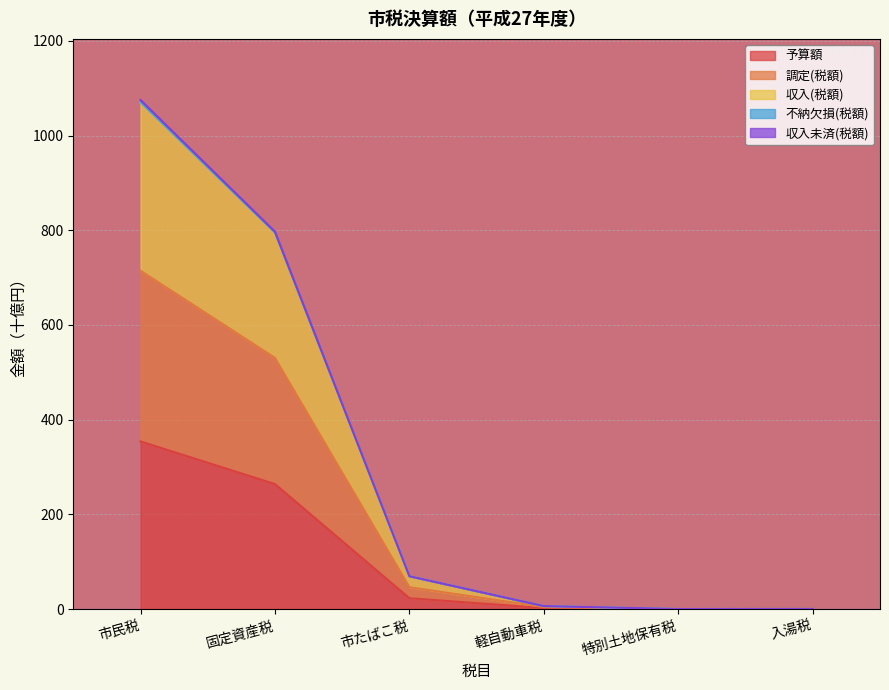

How many lines are shown in the chart?

5